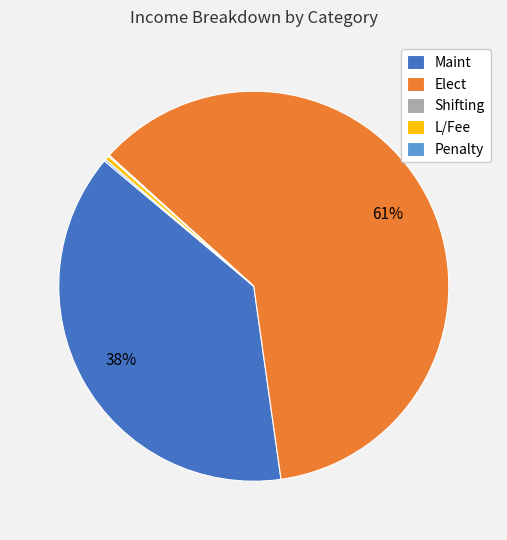

Which has a higher value, Elect or Maint?

Elect